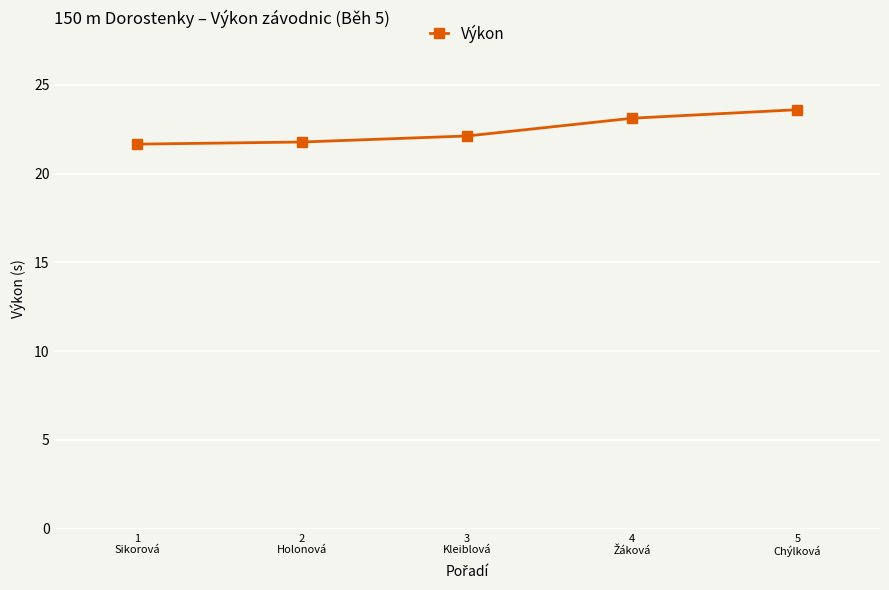

What is the maximum value shown in the chart?

23.6